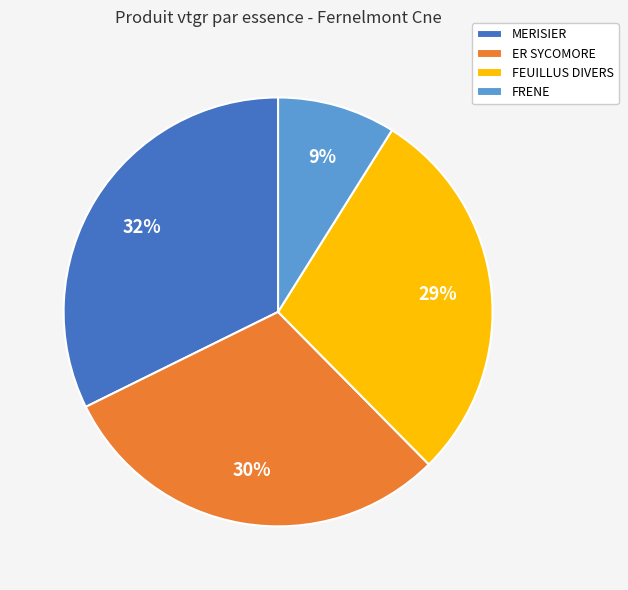

Does FRENE represent more than half of the total?

No